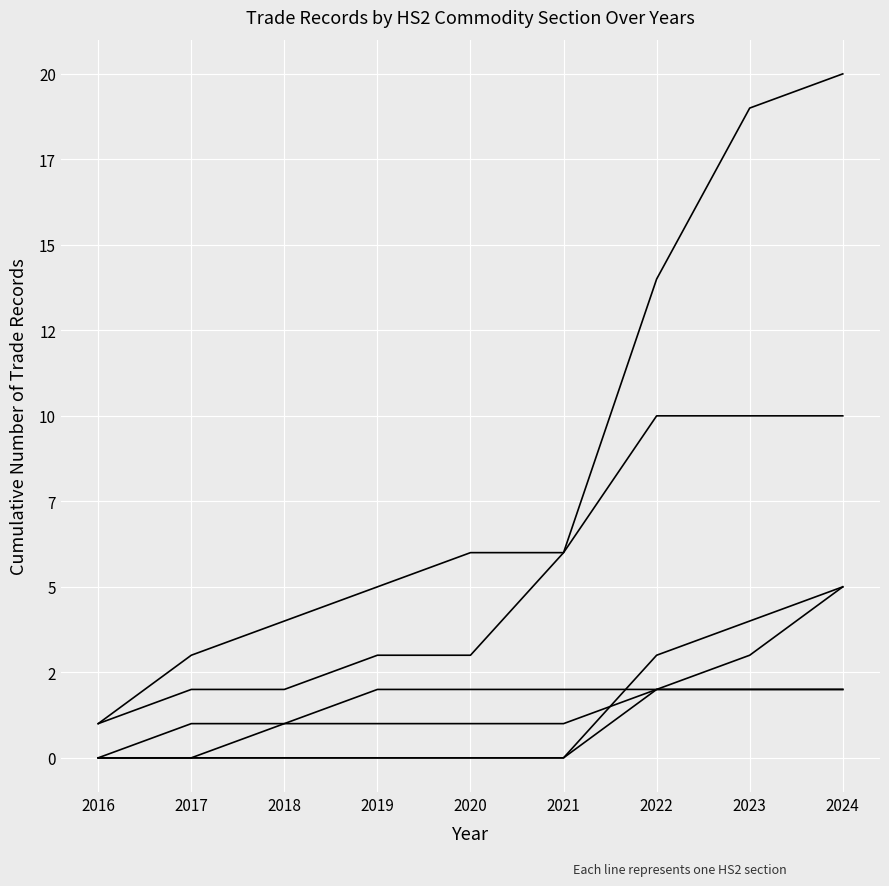

The Plastics (39) series shows 0 at 2021. True or false?

True